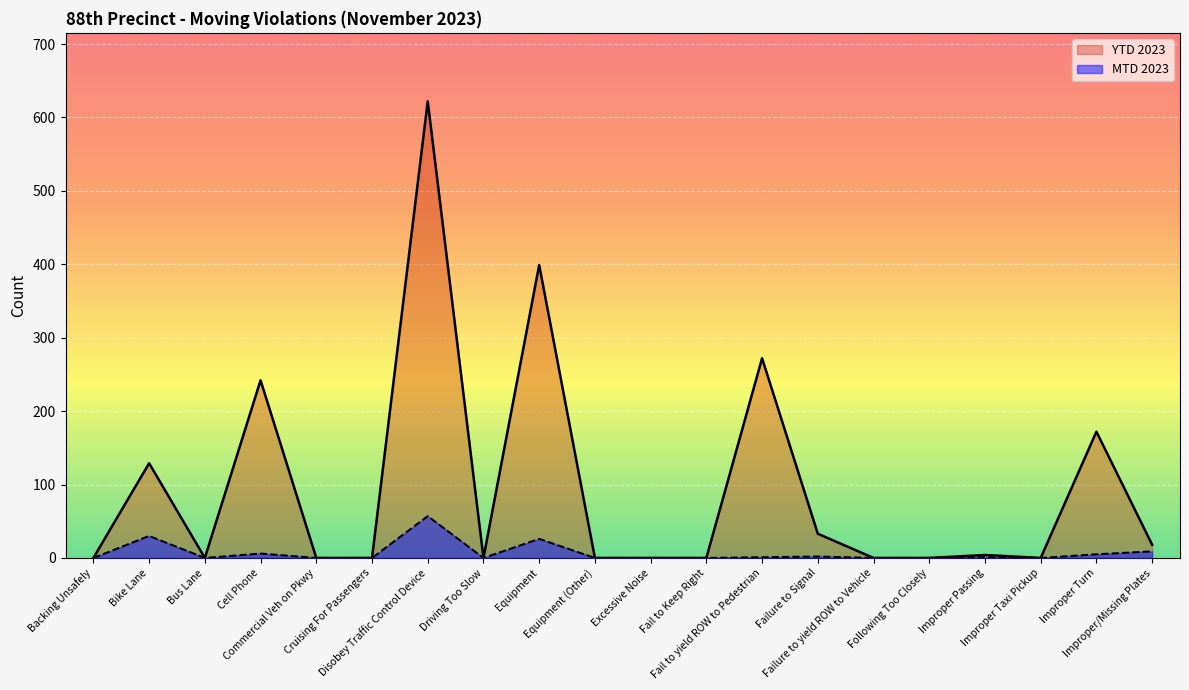

What is the spread (max minus min) of values at Failure to Signal?

31